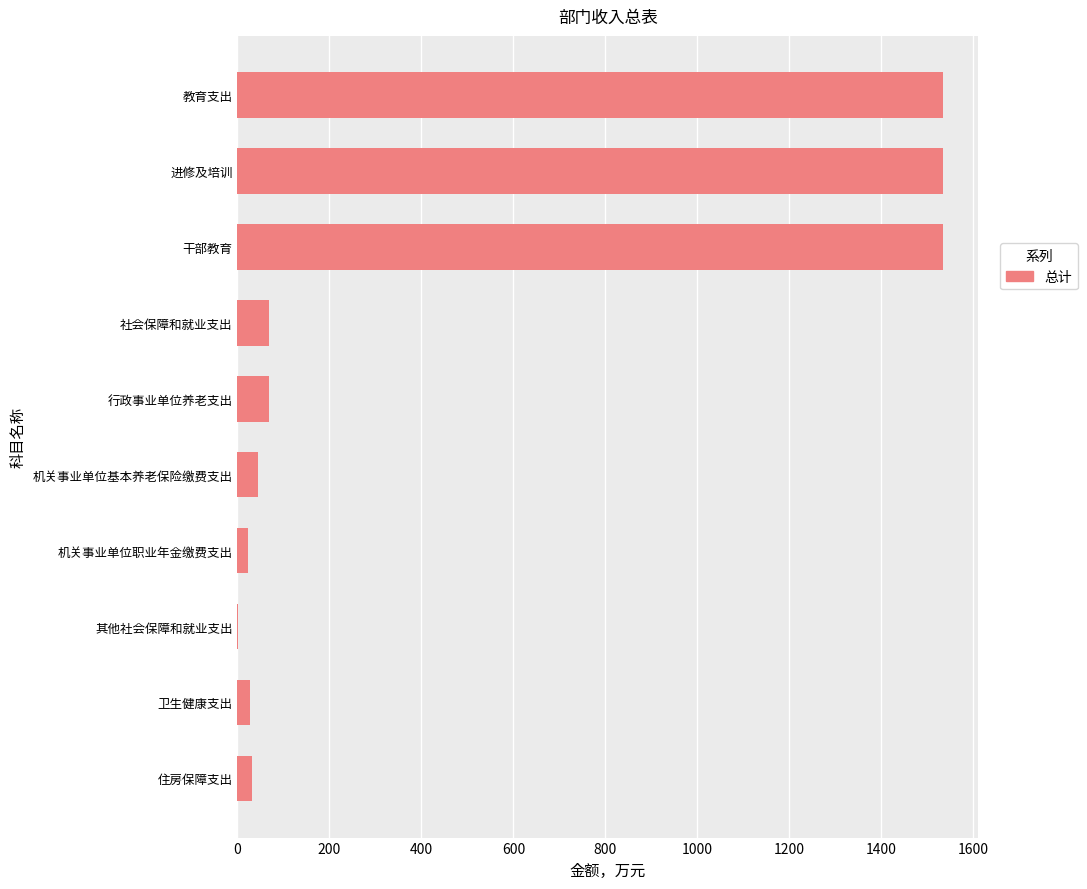

What is the greatest value displayed?

1533.9